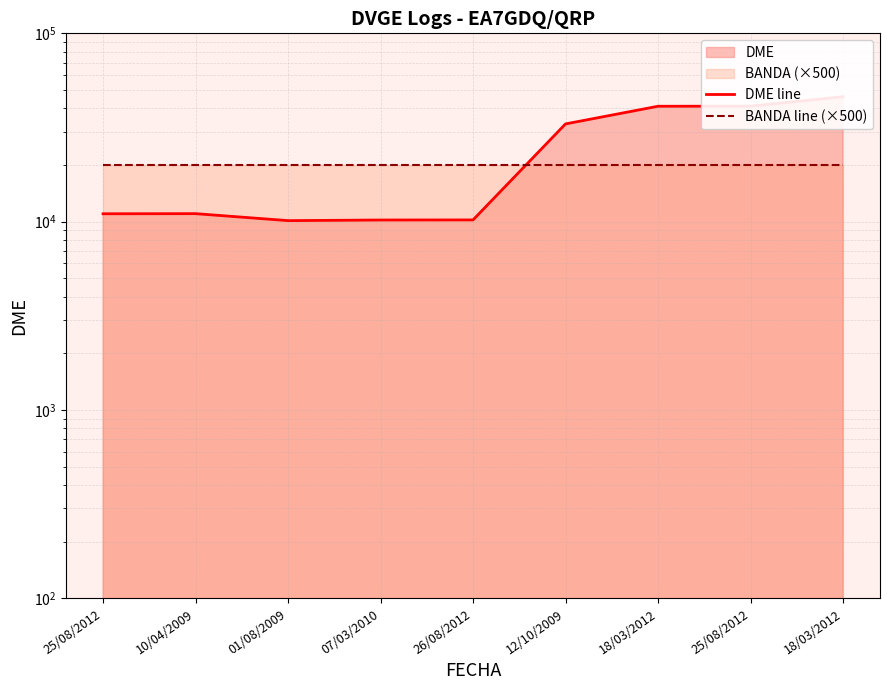

True or false: BANDA line (×500) has more than 0 points higher than both neighbors.

False